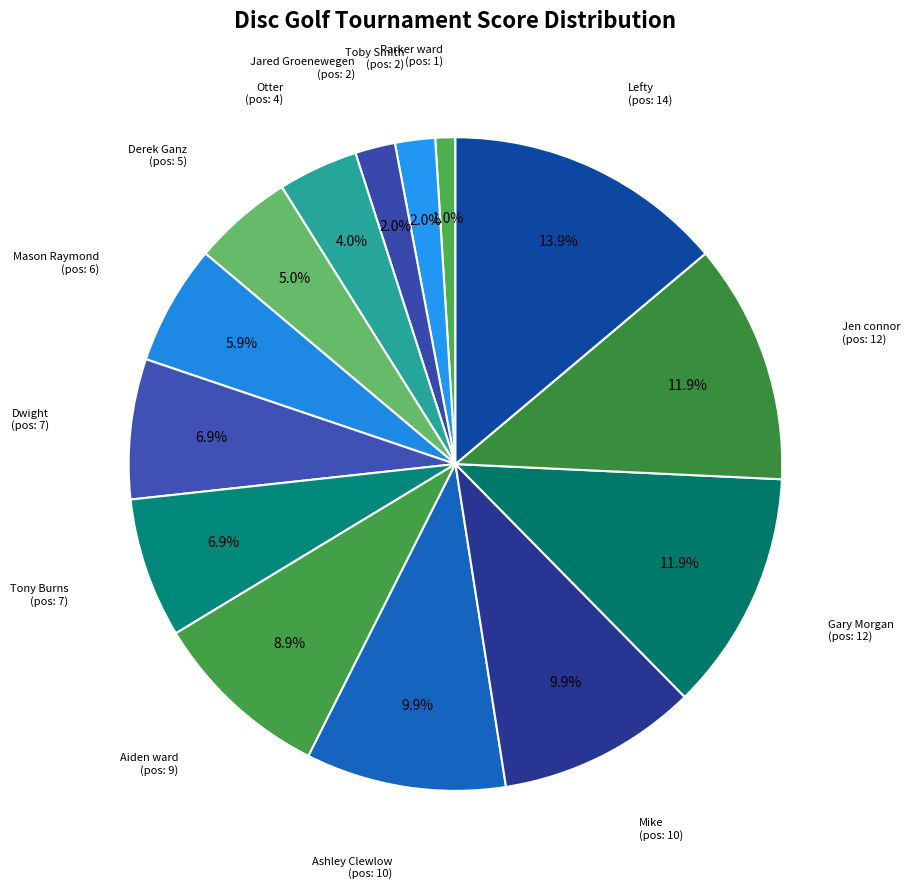

What percentage is the Gary Morgan slice, to the nearest percent?

12%